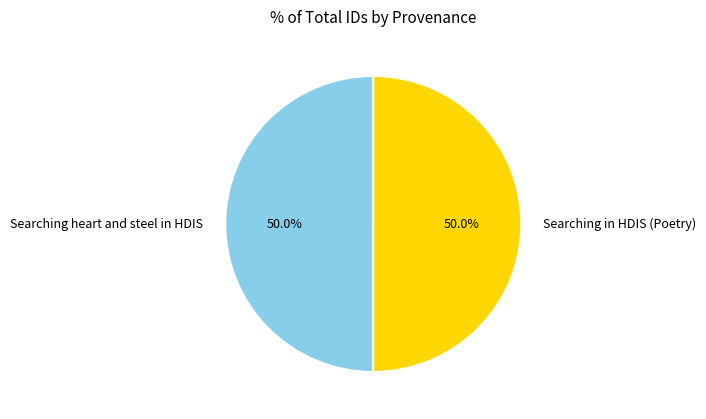

What is the ratio of the value at Searching heart and steel in HDIS to the value at Searching in HDIS (Poetry)?

1.0